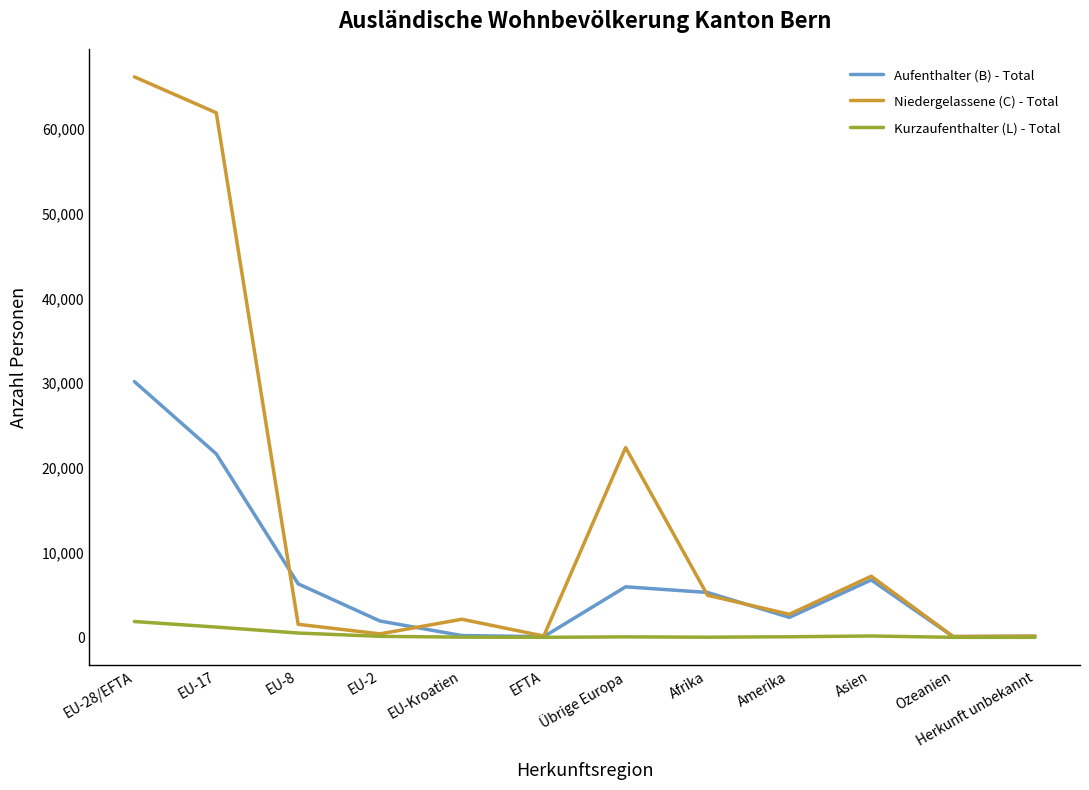

Which series has the widest spread of values?

Niedergelassene (C) - Total